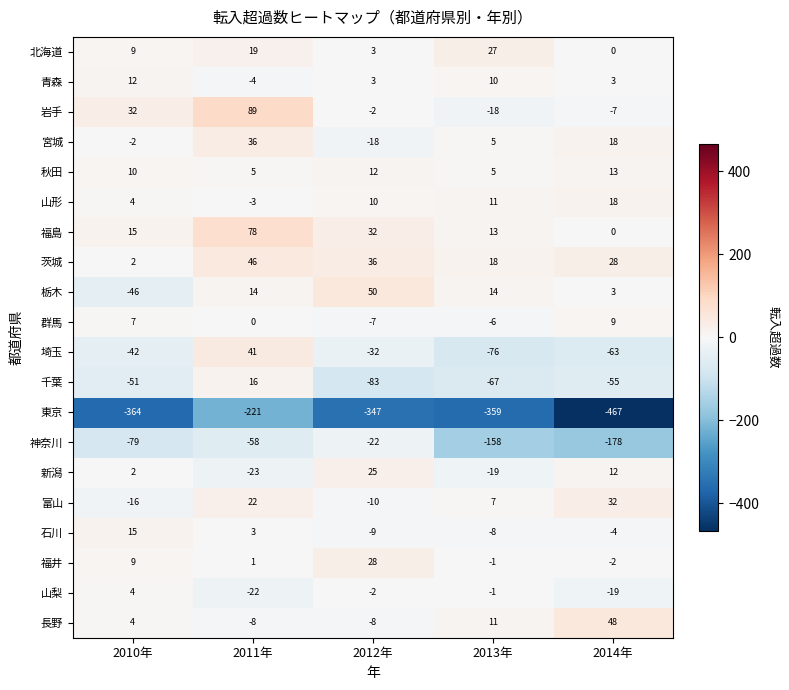

How many categories are shown in the chart?

5